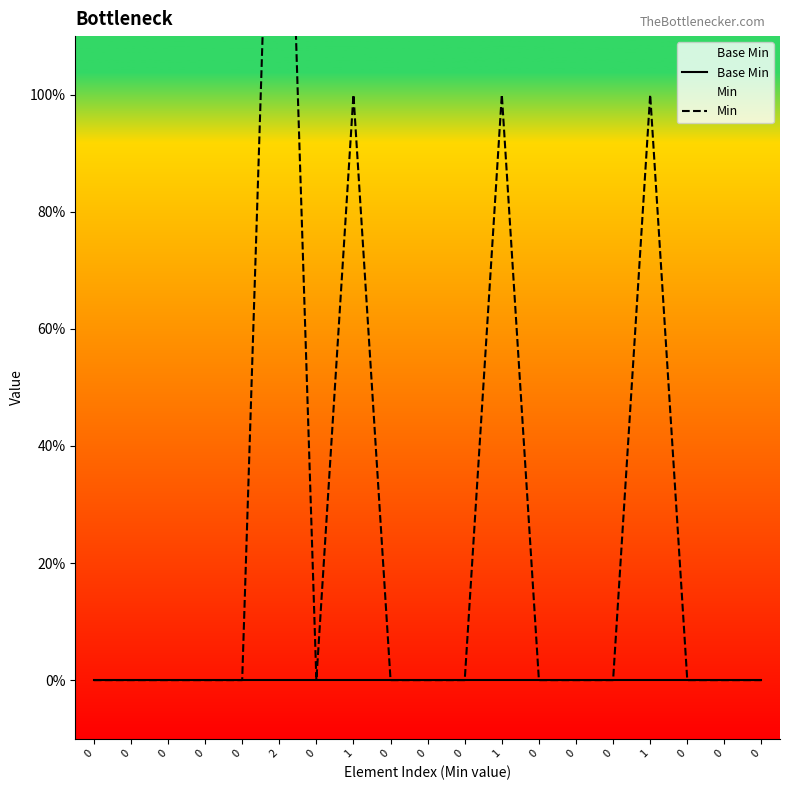

Is the value of Base Min at 0 greater than the value of Min at 0?

No